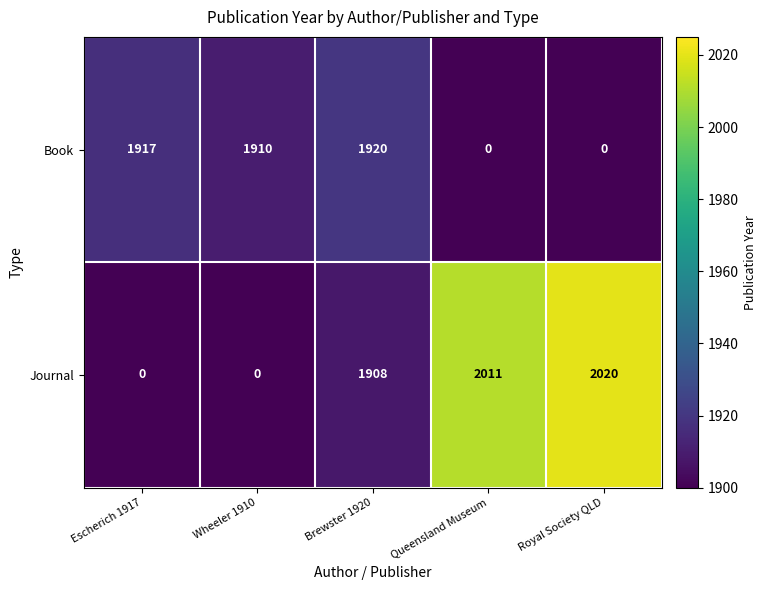

What is the difference between the Journal values at Brewster 1920 and Royal Society QLD?

112